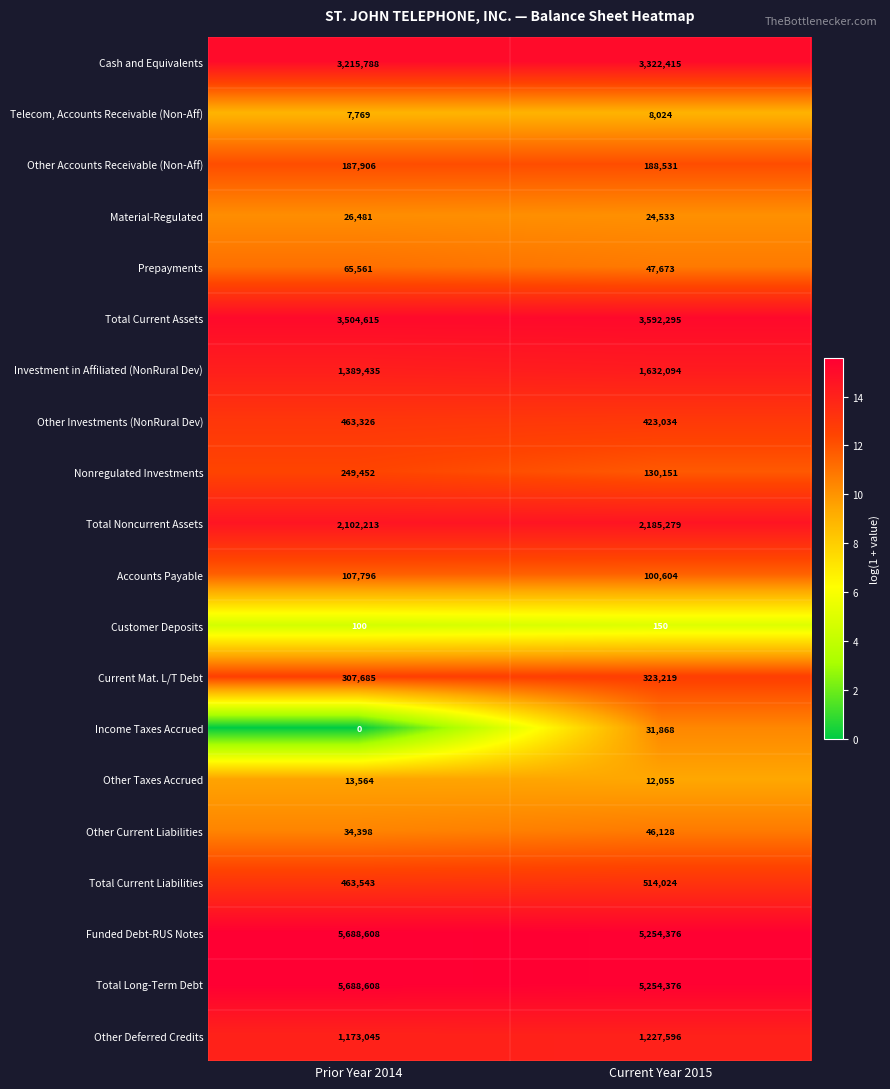

Which label corresponds to the largest value in the chart?

Prior Year 2014